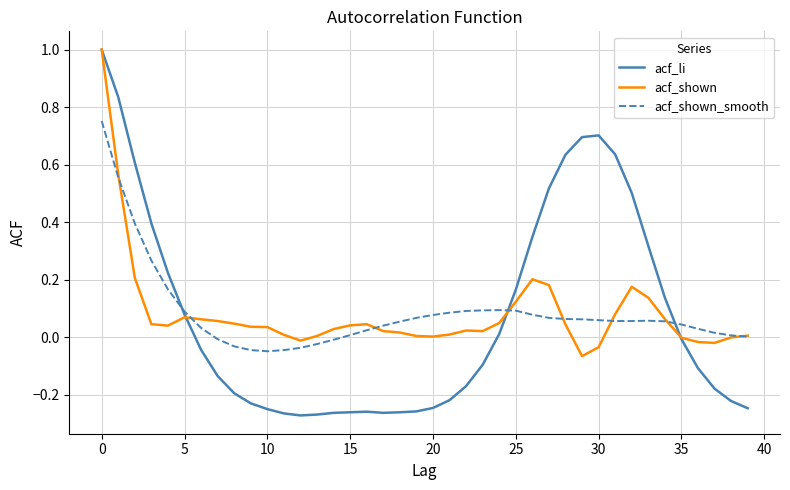

Which series has the widest spread of values?

acf_li